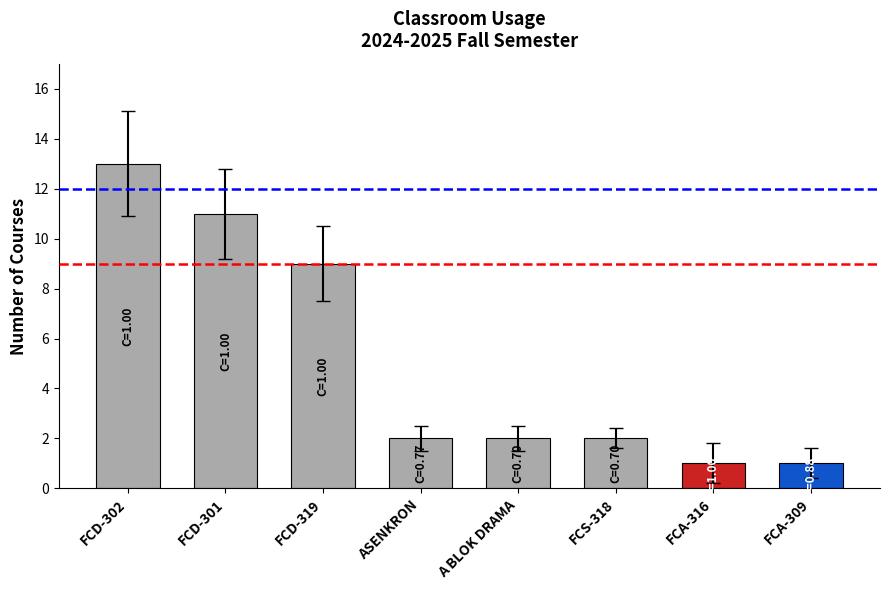

What is the sum of all values?

41